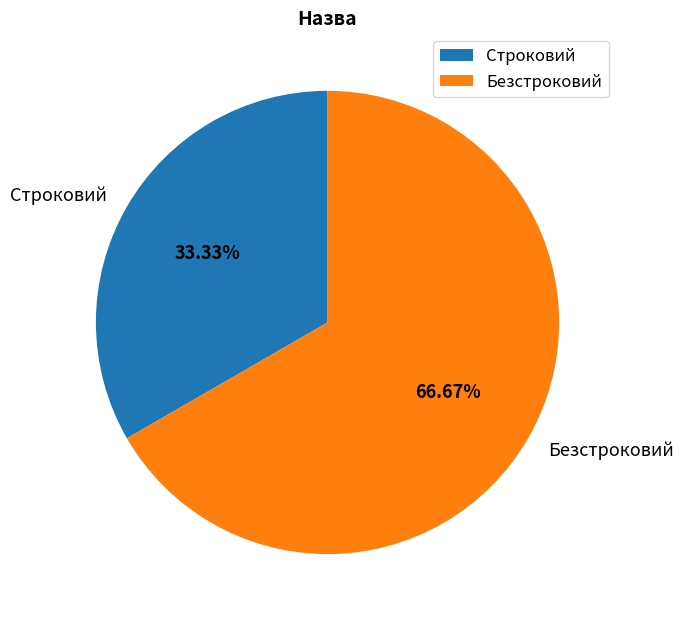

To the nearest percent, what is the average slice percentage?

50%